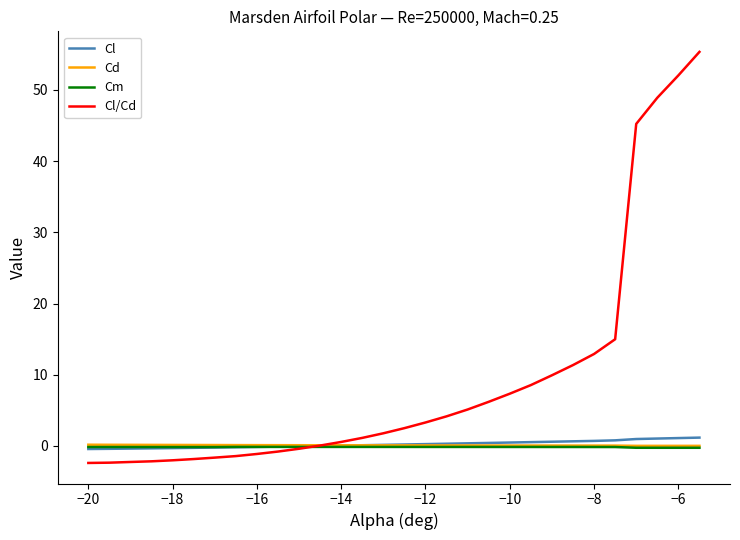

What is the sum of all Cd values?

2.8